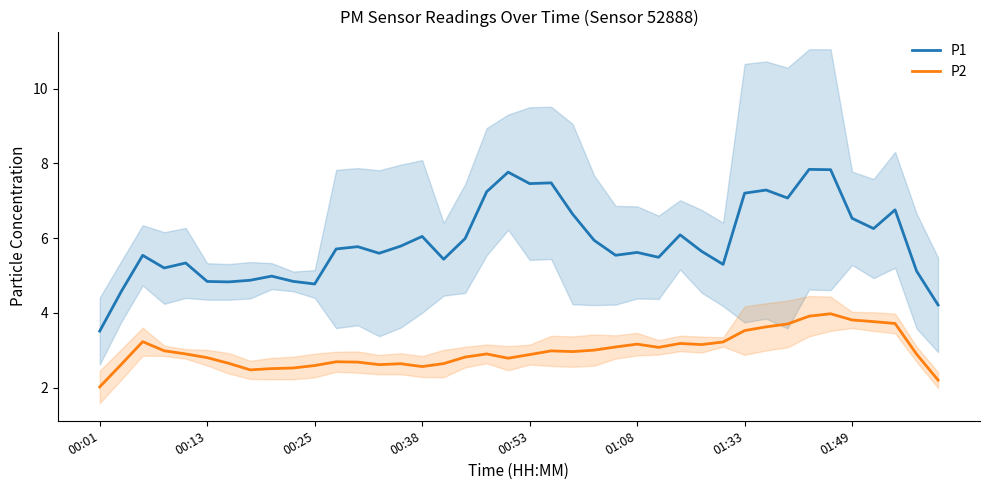

What is the value of the P2 point at the 5th from the left?

2.9